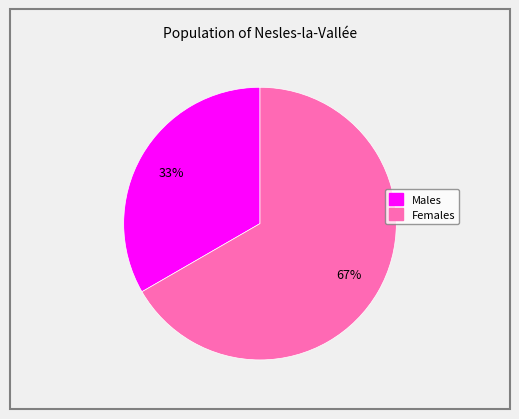

Is there any slice that represents more than half of the pie?

Yes